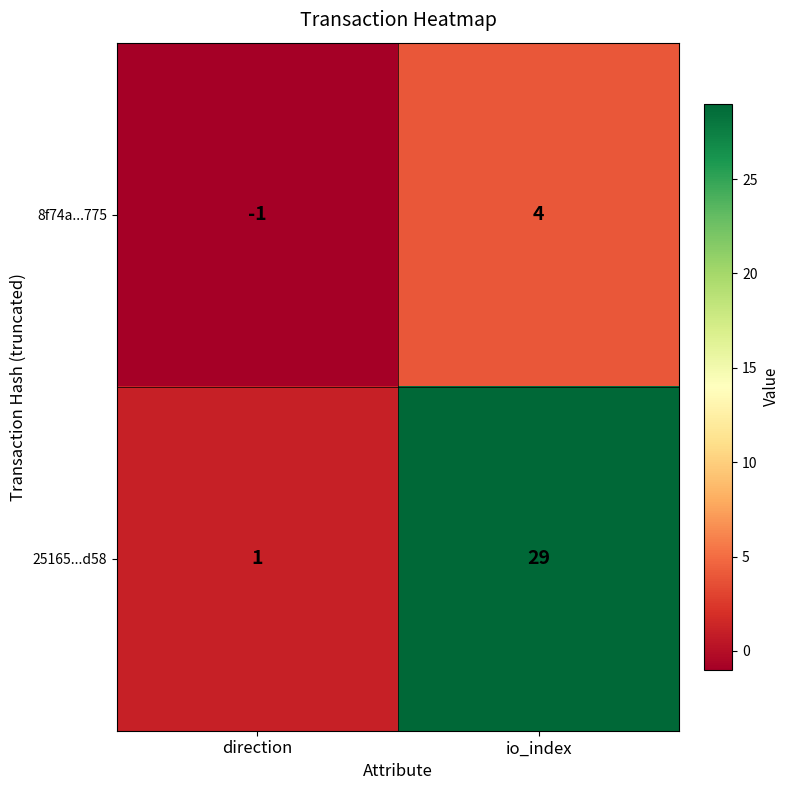

List the series in order of their overall mean, highest first.

25165...d58, 8f74a...775